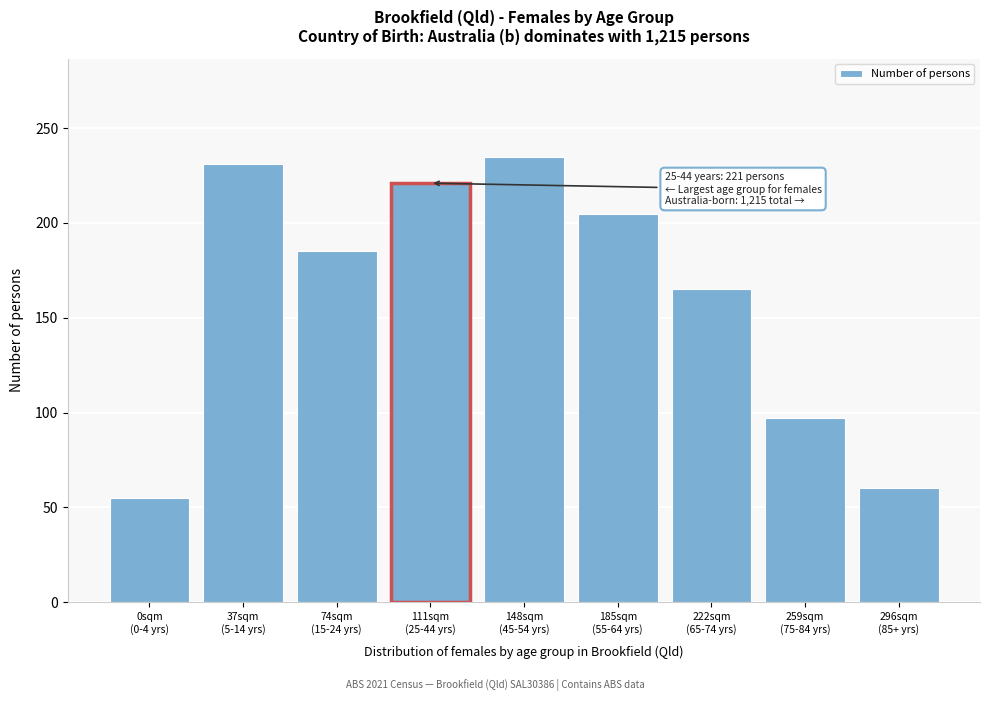

Reading left to right, what are all the values shown in this chart?

55	231	185	221	235	205	165	97	60